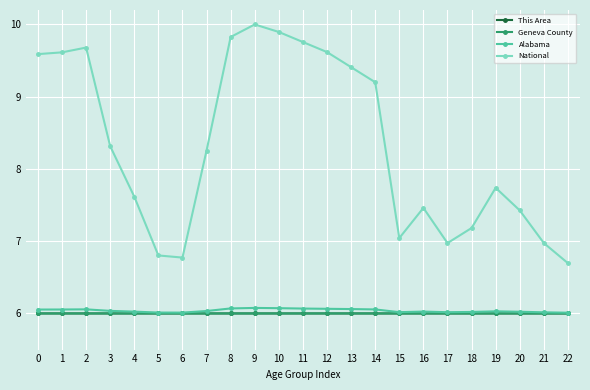

What value does the National series have at 16?

7.5